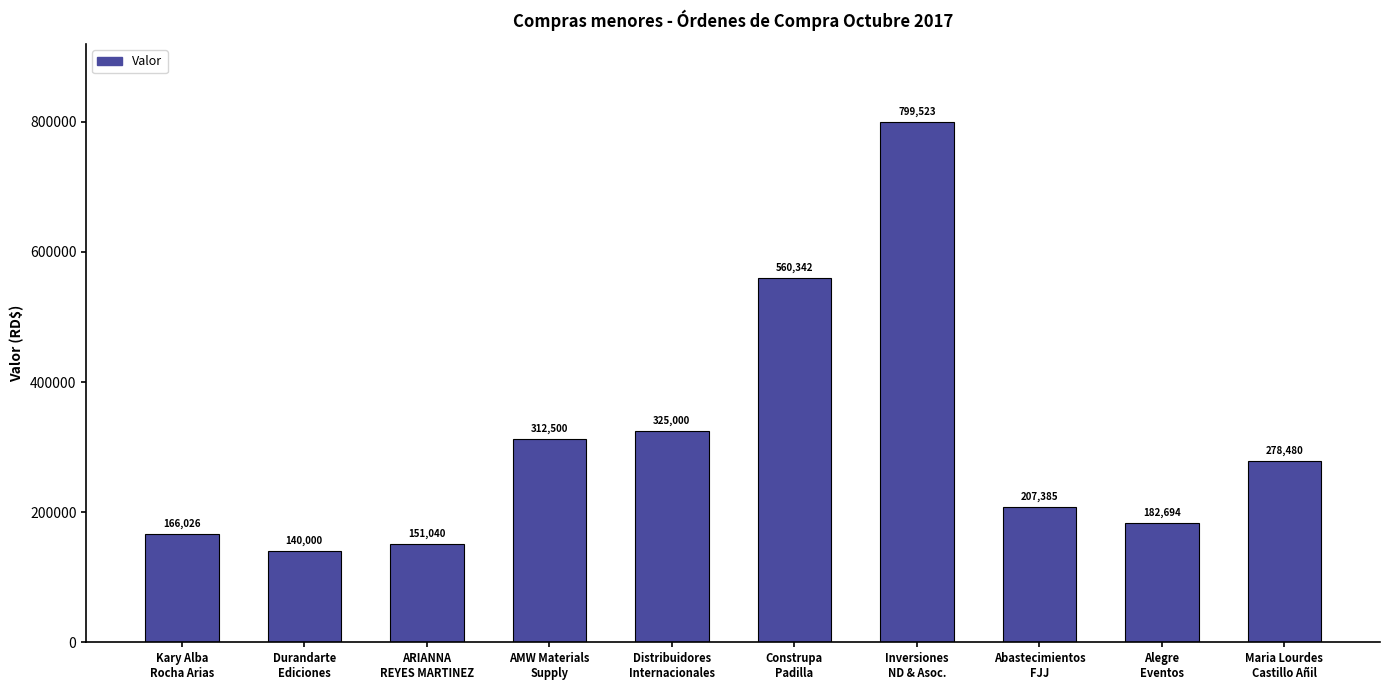

At which category does the chart reach its peak across all series?

Inversiones
ND & Asoc.